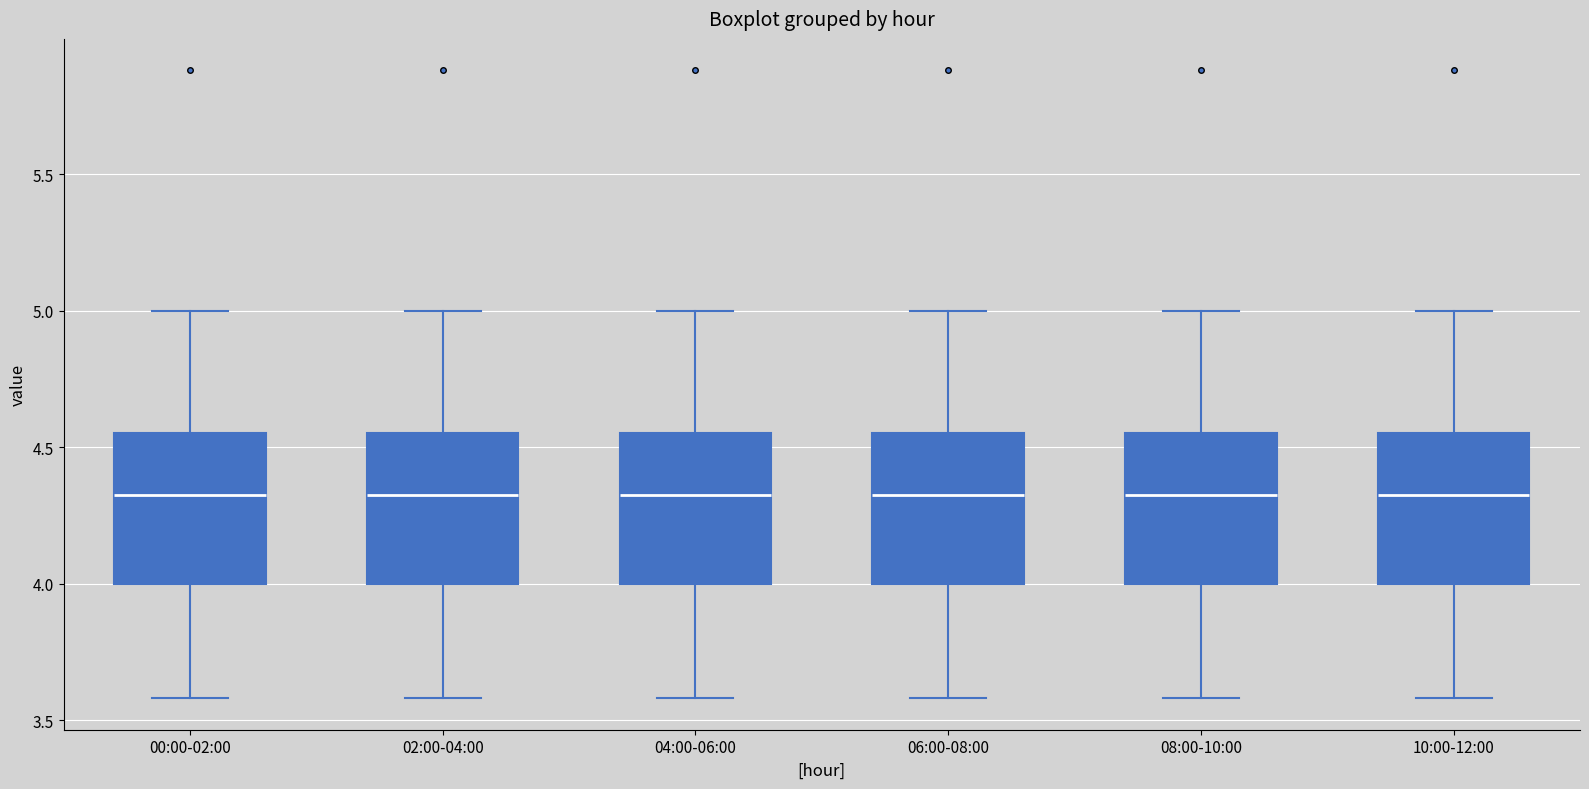

Where is the lower edge of the box for 04:00-06:00 on the y-axis? The values are not printed on the chart, so give them approximately, as read against the axis.

4.00